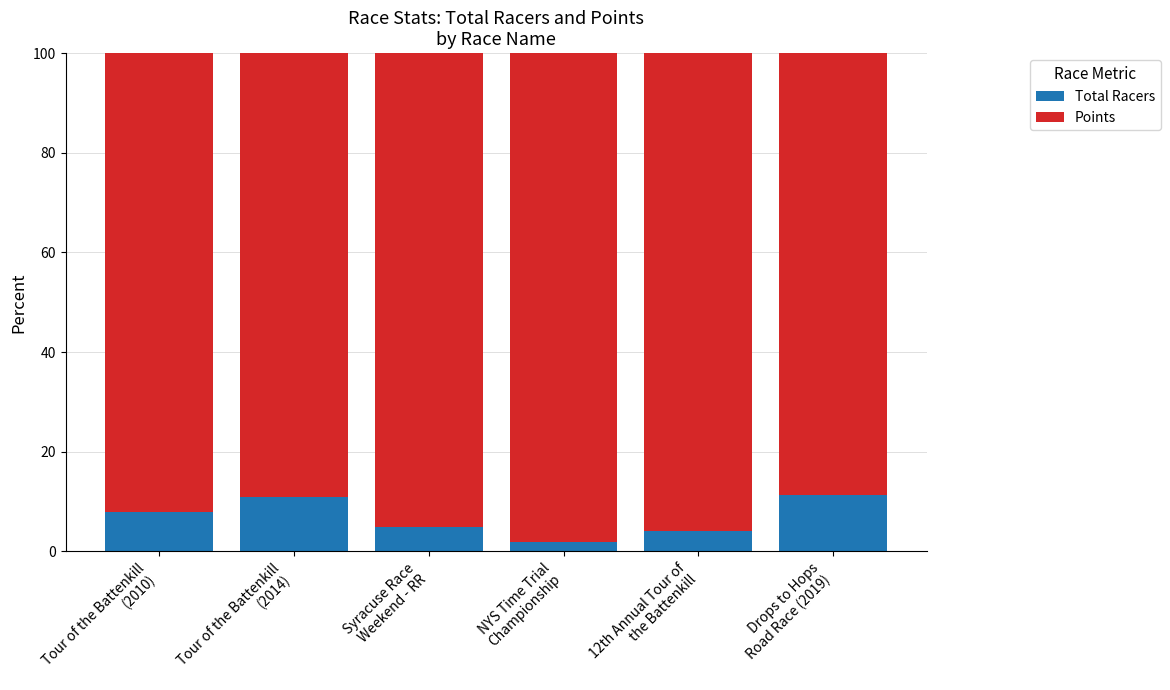

How many series are shown in this chart?

2